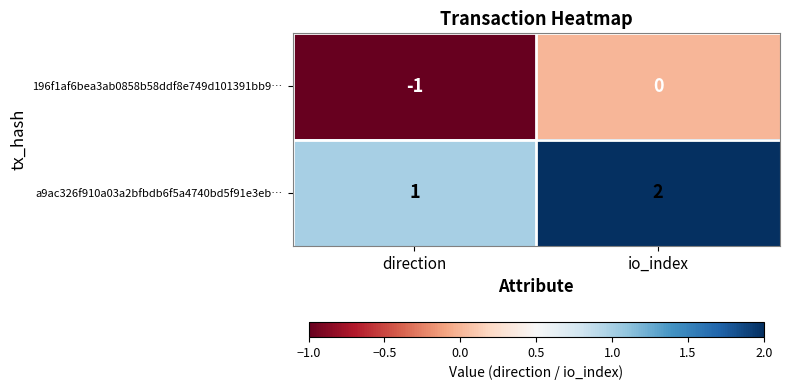

Reading right to left, what are all the values shown in this chart?

196f1af6bea3ab0858b58ddf8e749d101391bb9…: 0	-1
a9ac326f910a03a2bfbdb6f5a4740bd5f91e3eb…: 2	1